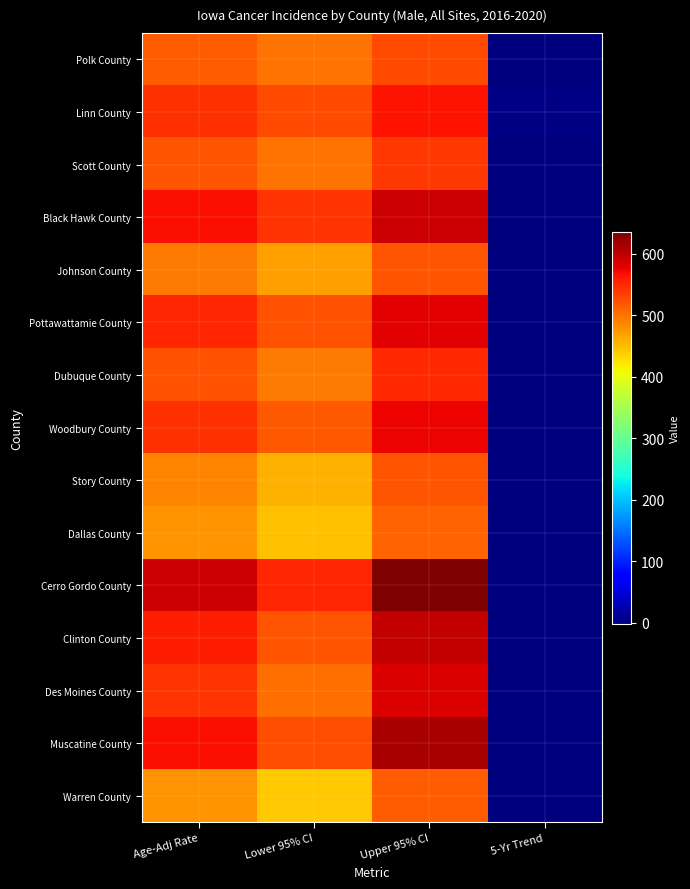

Which series has the largest total across all categories?

Cerro Gordo County